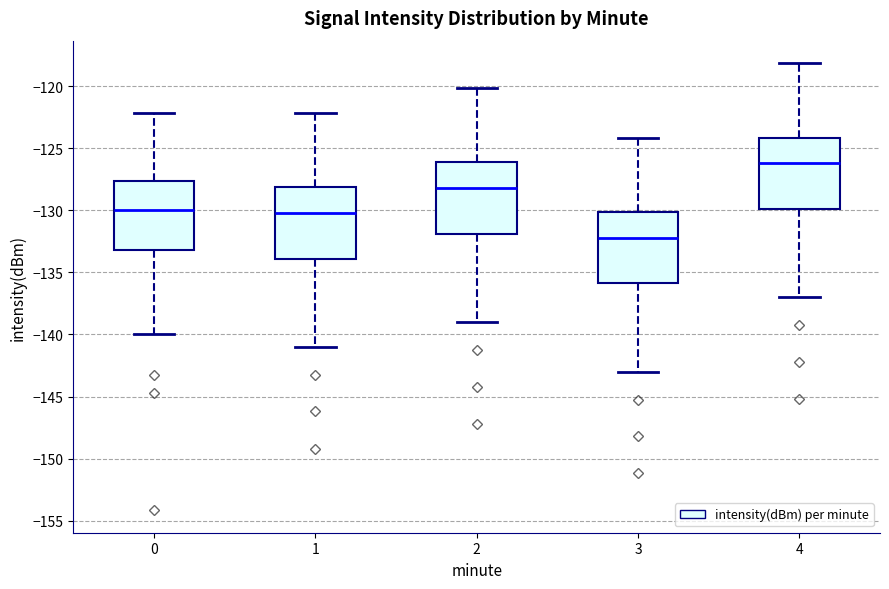

Where is the upper edge of the box at x = 3 on the y-axis? The values are not printed on the chart, so give them approximately, as read against the axis.

-130.0